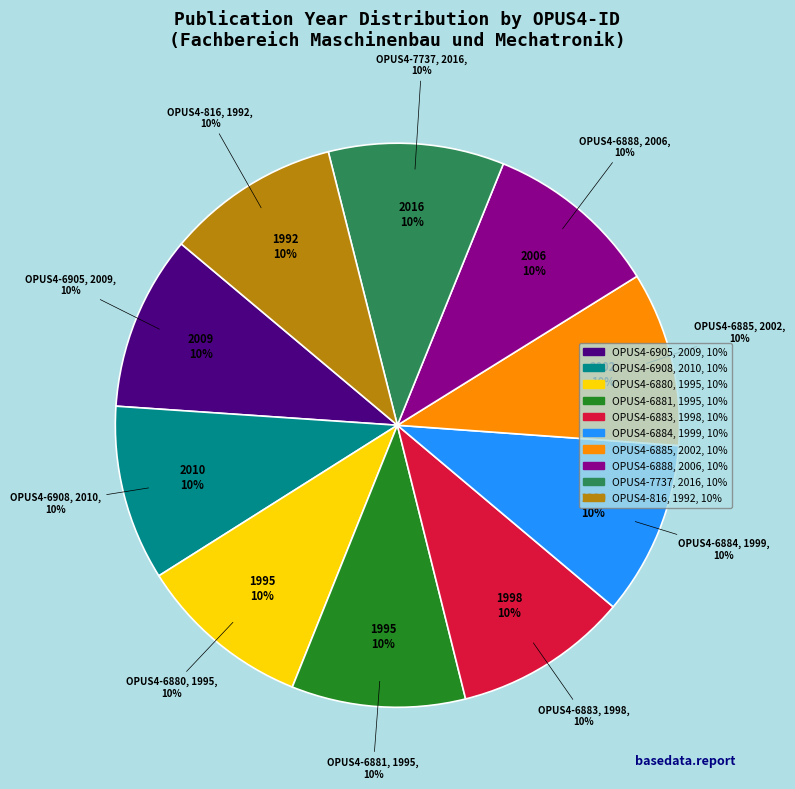

To the nearest percent, what portion does OPUS4-816 represent?

10%